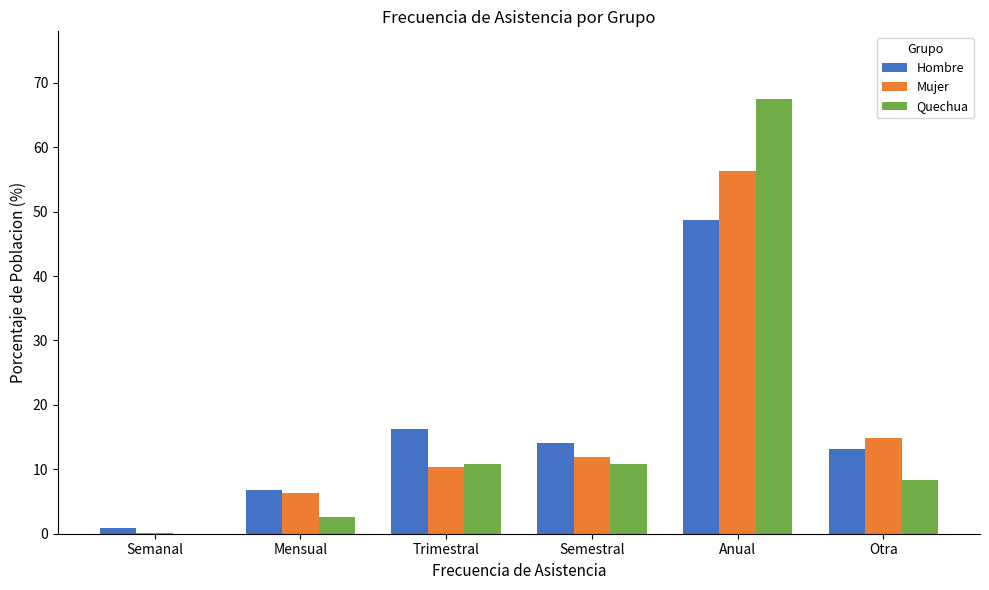

Read the Quechua value at Mensual.

2.6